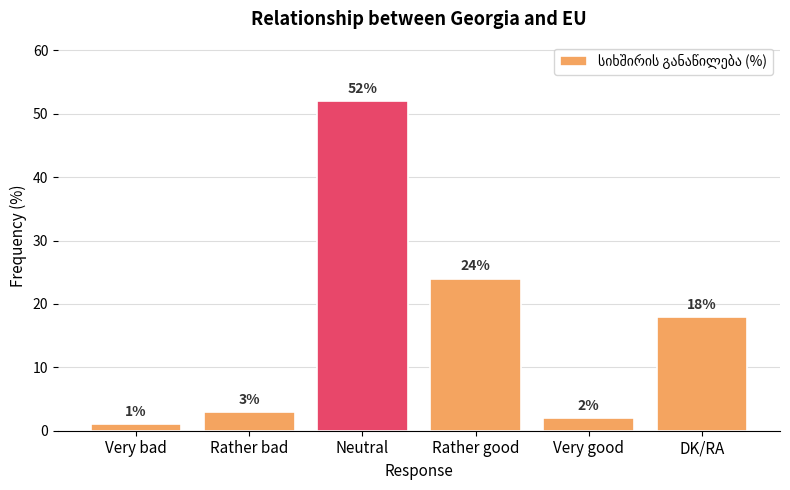

List the labels in order of value, largest first.

Neutral, Rather good, DK/RA, Rather bad, Very good, Very bad